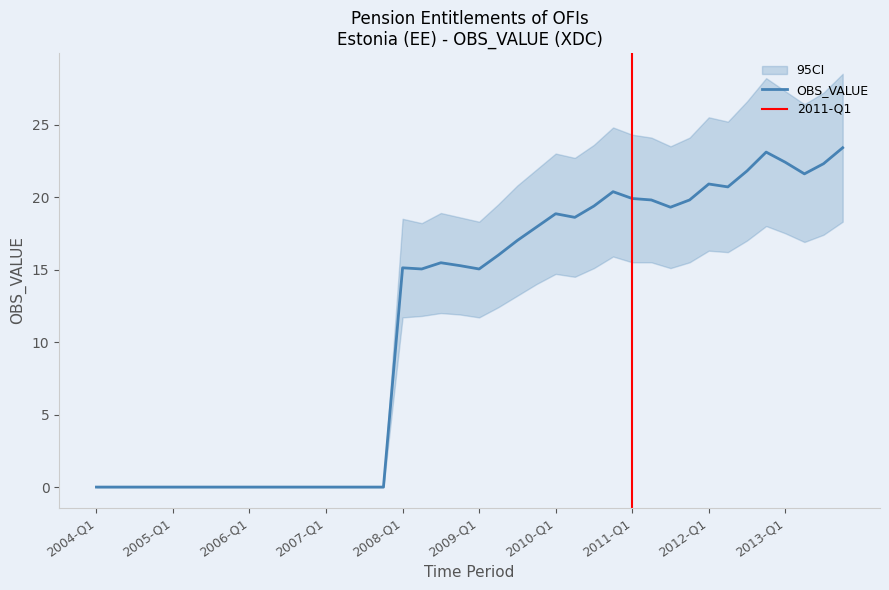

How many values exceed 15?

24